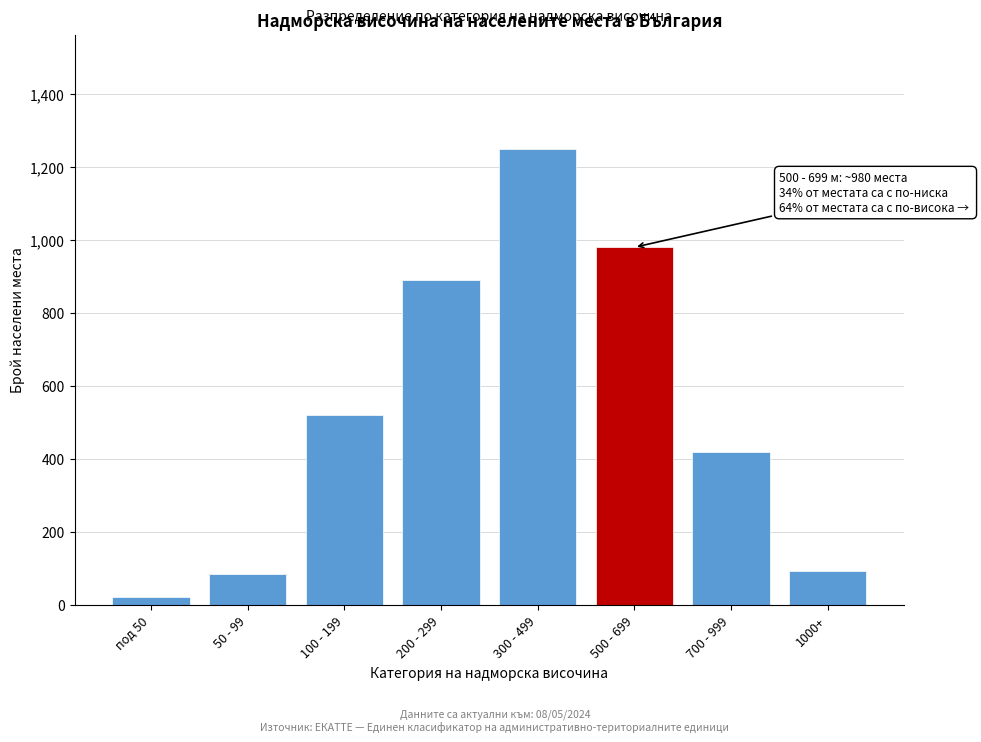

Reading left to right, extract all data points from this chart.

под 50=22	50 - 99=85	100 - 199=520	200 - 299=890	300 - 499=1250	500 - 699=980	700 - 999=420	1000+=92